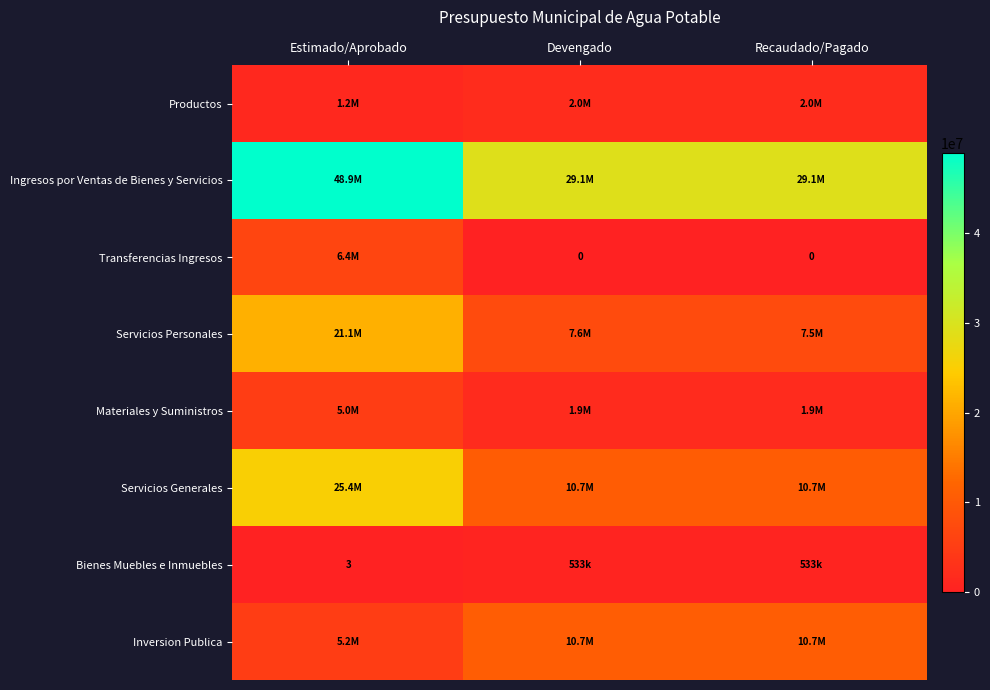

What is the highest value of the Productos series?

1973460.7